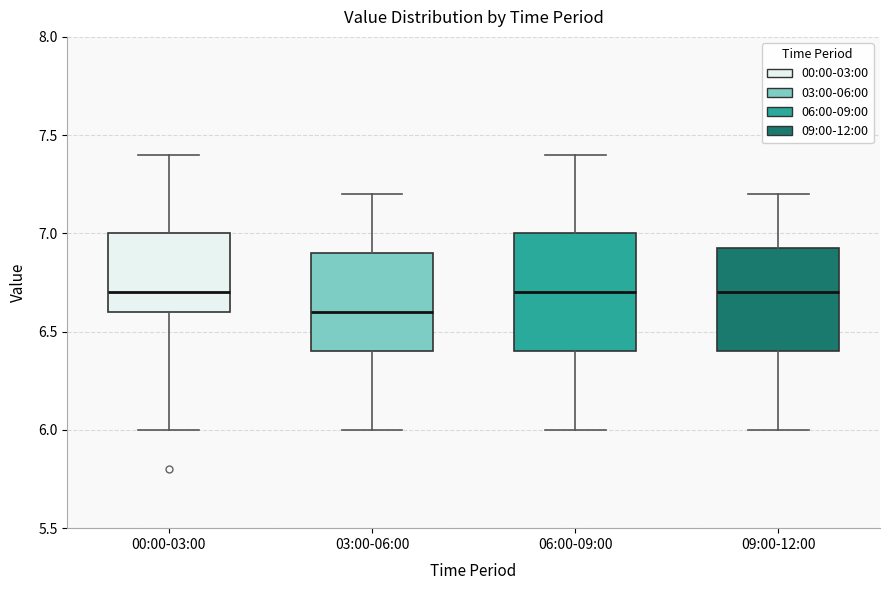

Reading left to right, transcribe this box plot: for each box, give where its median line is, the range the box spans, and where its two whiskers end, as read against the y-axis. The values are not printed on the chart, so give them approximately, as read against the axis.

00:00-03:00: median 6.70, box 6.60 to 7.00, whiskers 6.00 to 7.40
03:00-06:00: median 6.60, box 6.40 to 6.90, whiskers 6.00 to 7.20
06:00-09:00: median 6.70, box 6.40 to 7.00, whiskers 6.00 to 7.40
09:00-12:00: median 6.70, box 6.40 to 6.95, whiskers 6.00 to 7.20